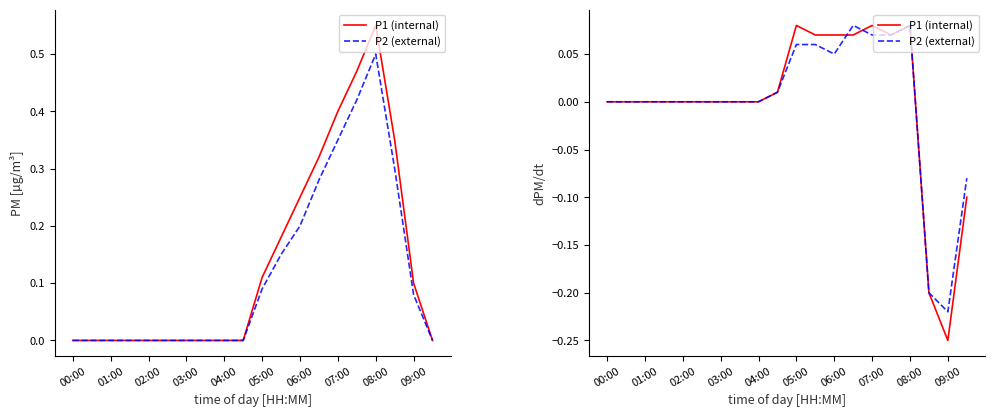

Reading left to right, extract all data points from this chart.

P1 (internal): 0.0	0.0	0.0	0.0	0.0	0.0	0.0	0.0	0.0	0.0	0.1	0.1	0.1	0.1	0.1	0.1	0.1	-0.2	-0.2	-0.1
P2 (external): 0.0	0.0	0.0	0.0	0.0	0.0	0.0	0.0	0.0	0.0	0.1	0.1	0.1	0.1	0.1	0.1	0.1	-0.2	-0.2	-0.1